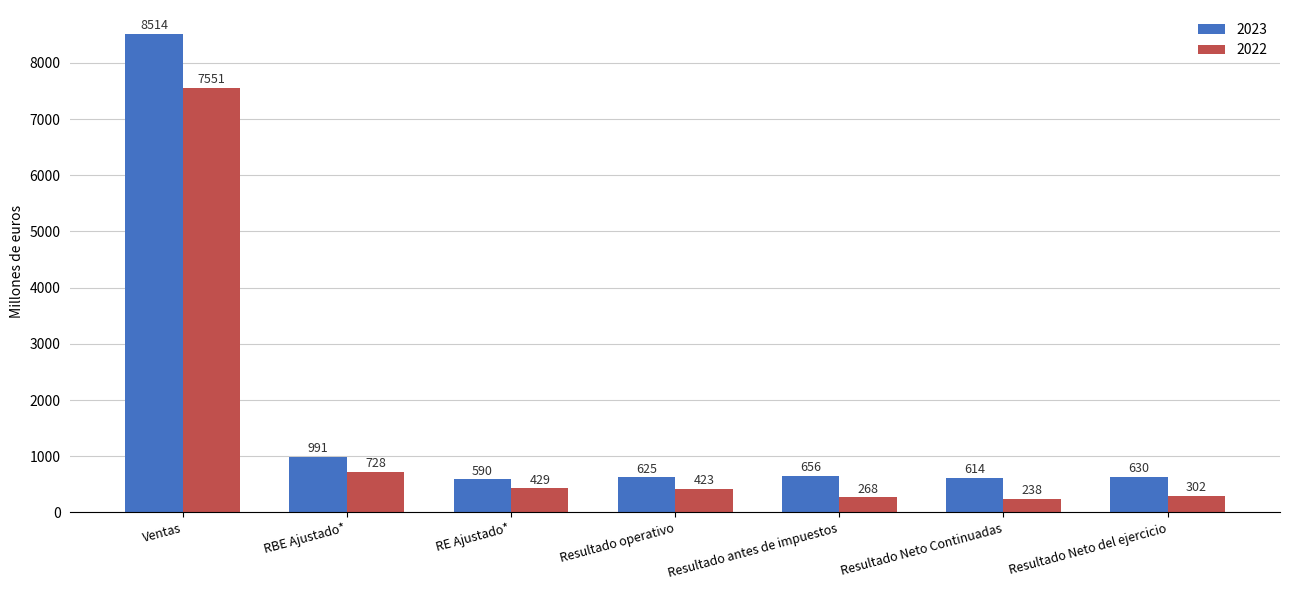

What is the difference between the maximum and minimum values in the 2022 series?

7313